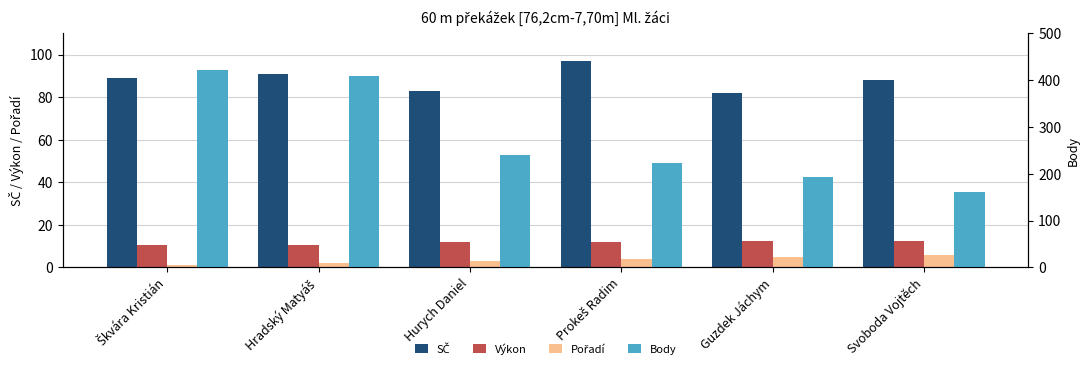

Between Prokeš Radim and Svoboda Vojtěch, which is larger?

Prokeš Radim